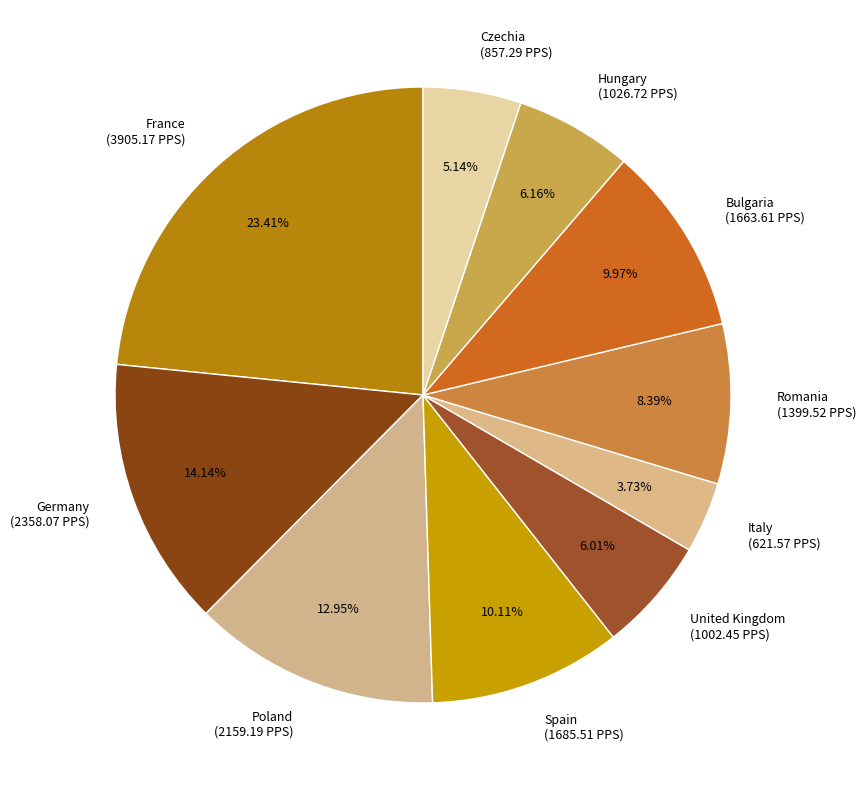

What percentage is the Bulgaria slice, to the nearest percent?

10%